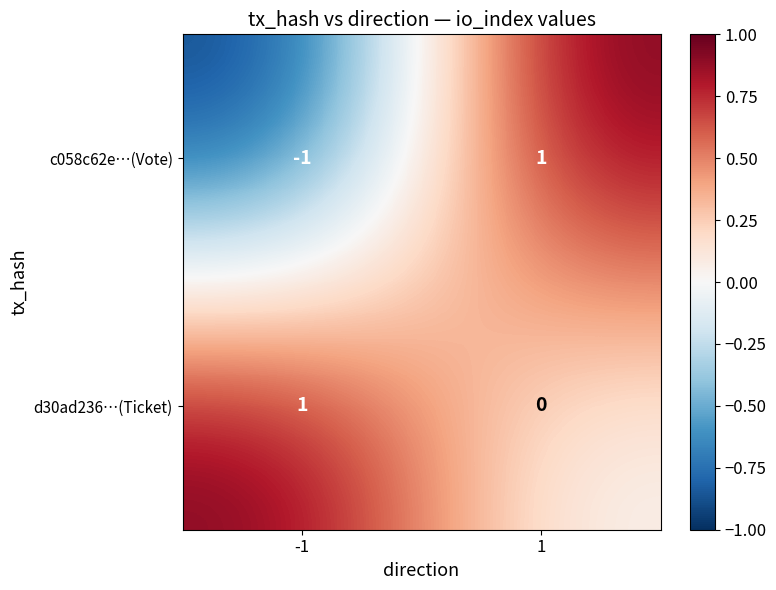

At how many categories does at least one series exceed 0?

2